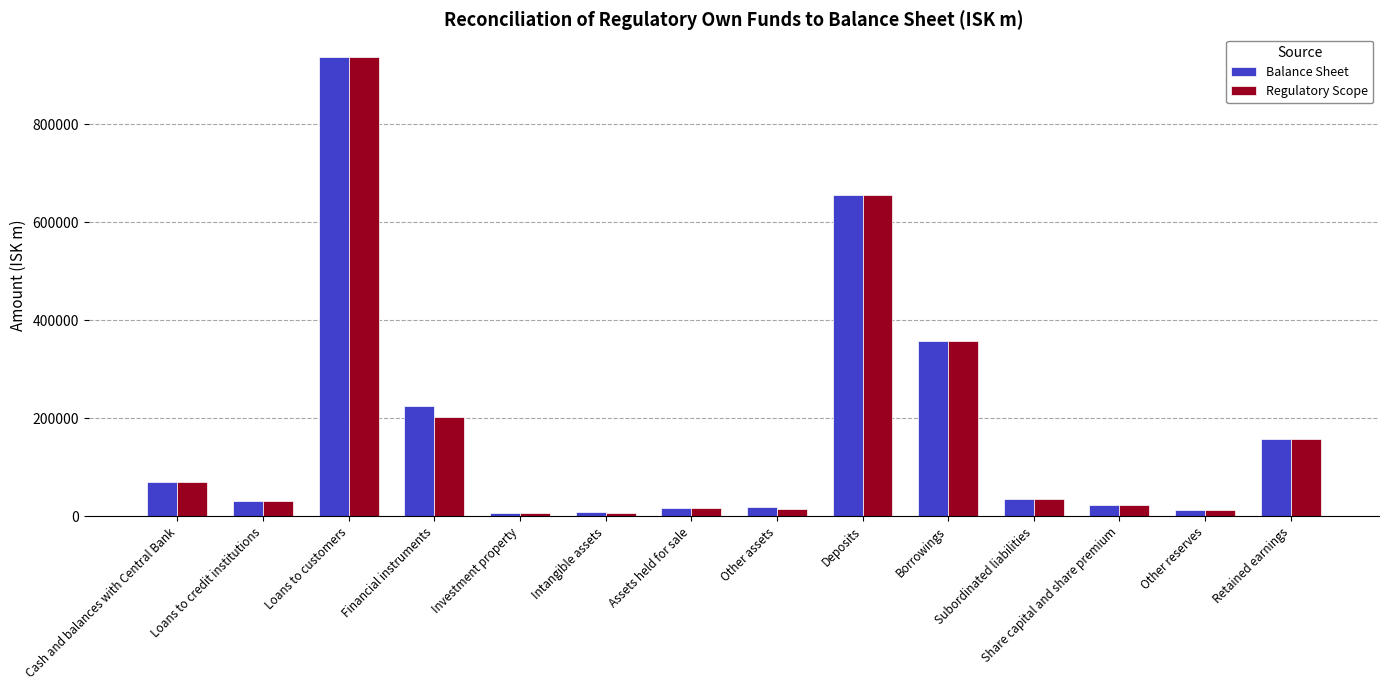

The Regulatory Scope series shows 201898.0 at Financial instruments. True or false?

True